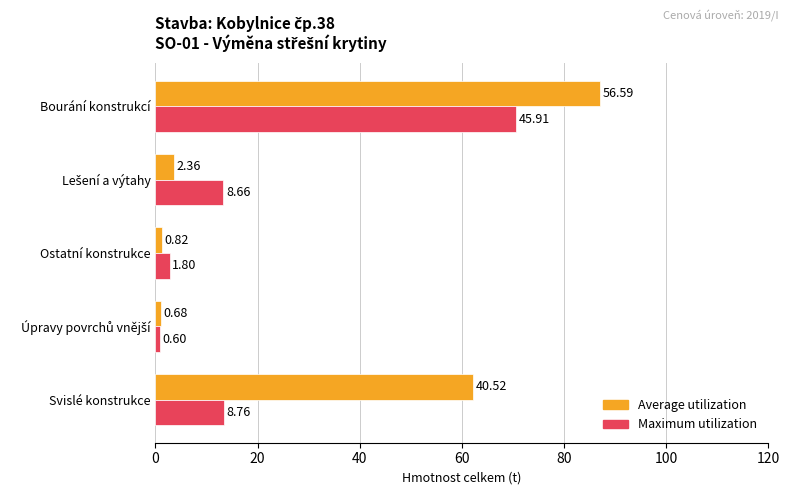

What are all the series names shown in the legend?

Average utilization, Maximum utilization